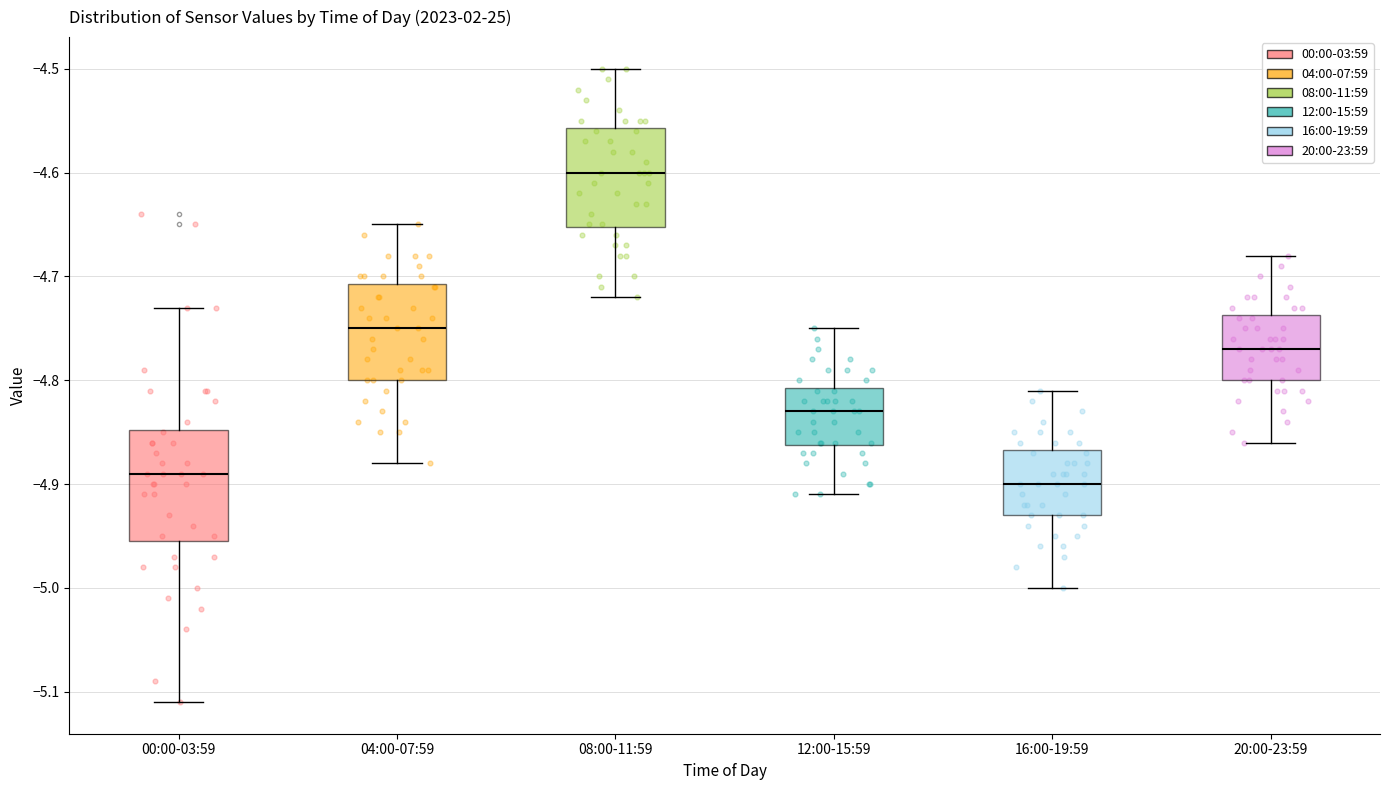

Where does the lower whisker of the box for 20:00-23:59 end on the y-axis? The values are not printed on the chart, so give them approximately, as read against the axis.

-4.86